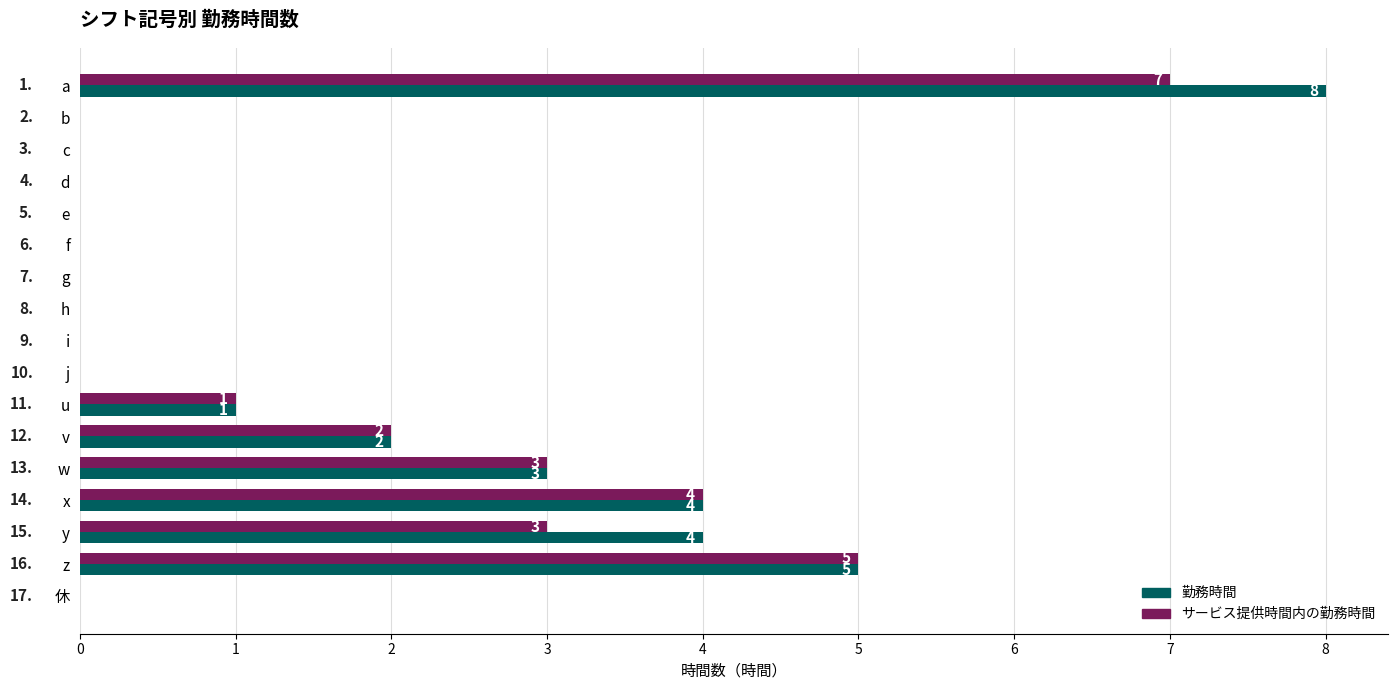

Which category has the highest value across all series?

a